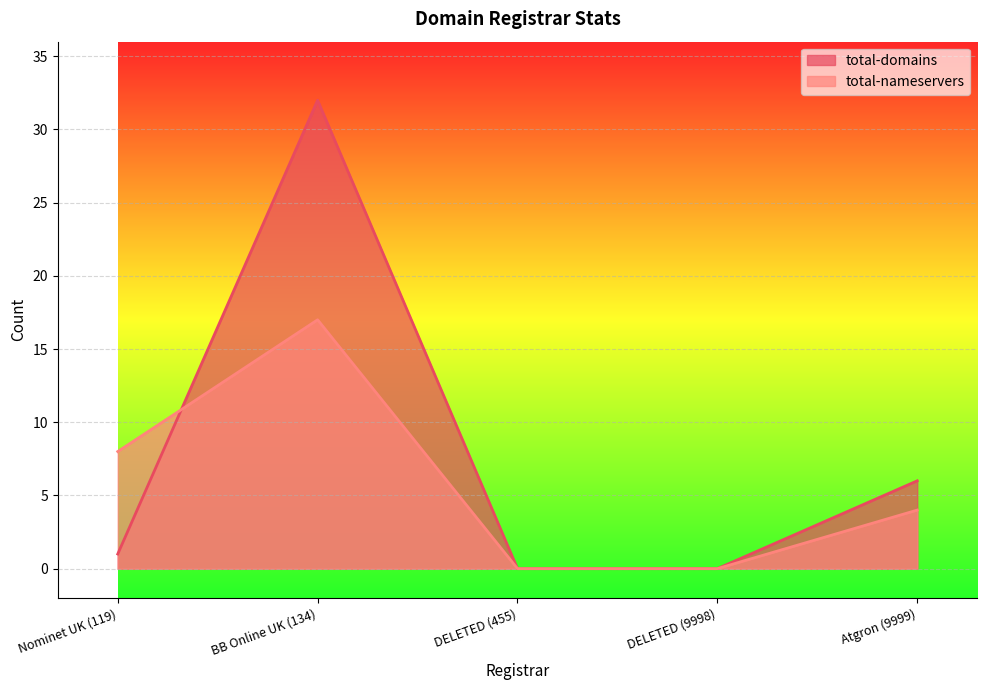

The total-nameservers series shows 4 at Atgron (9999). True or false?

True